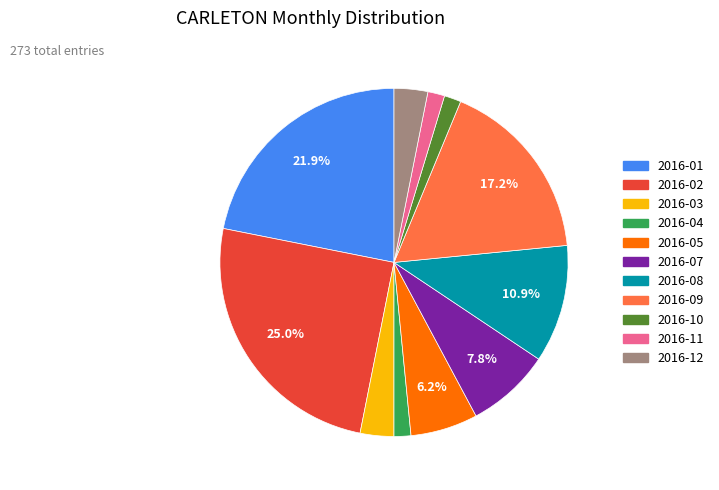

How many slices are in this pie chart?

11